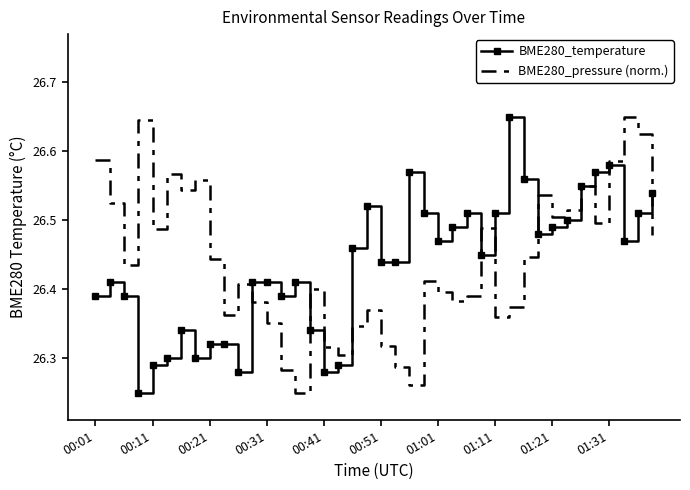

What are all the series names shown in the legend?

BME280_temperature, BME280_pressure (norm.)